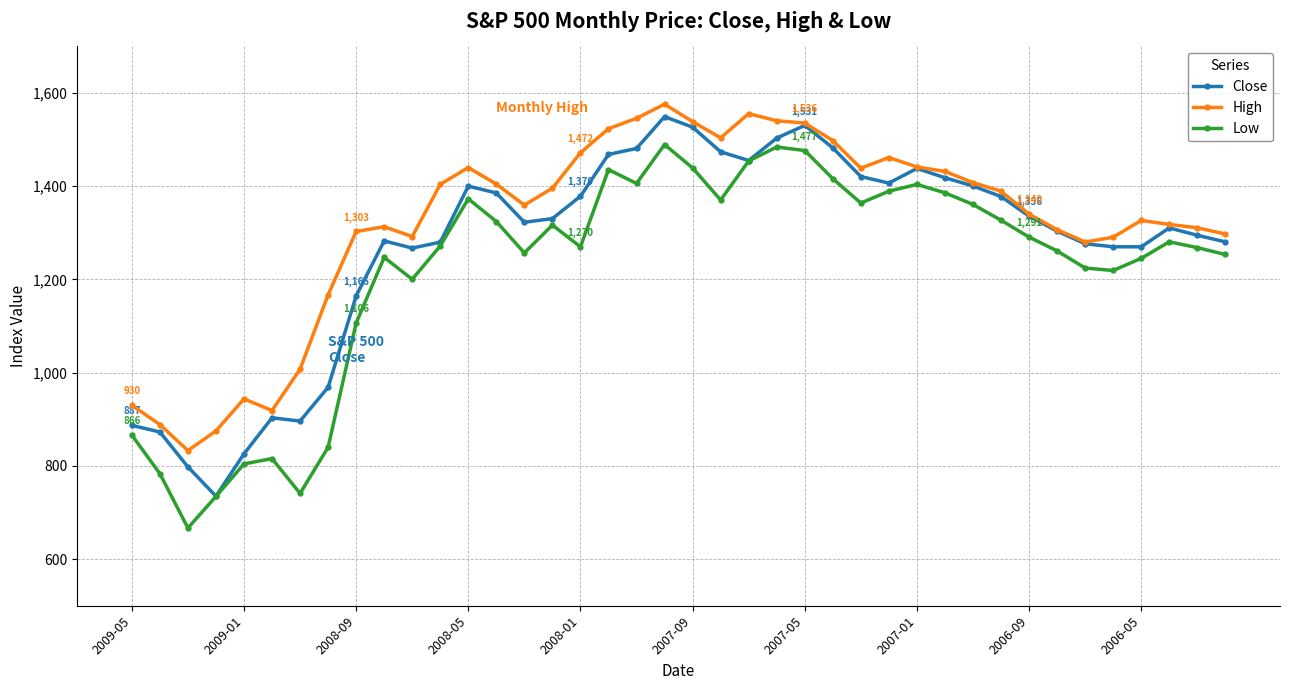

What are all the series names shown in the legend?

Close, High, Low